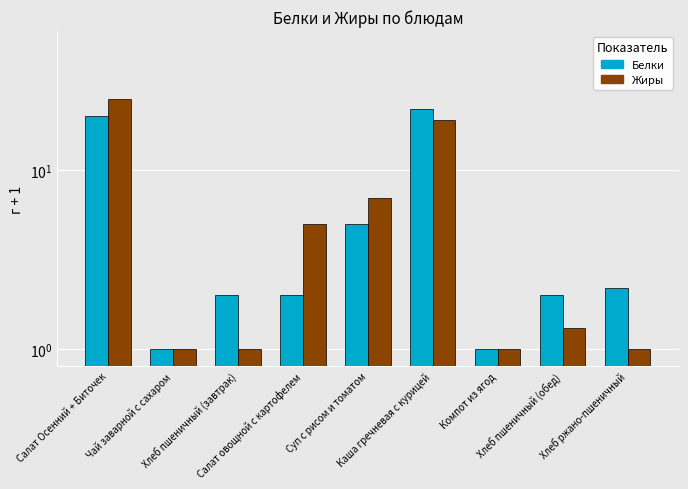

What is the difference between the maximum and minimum values in the Жиры series?

24.0